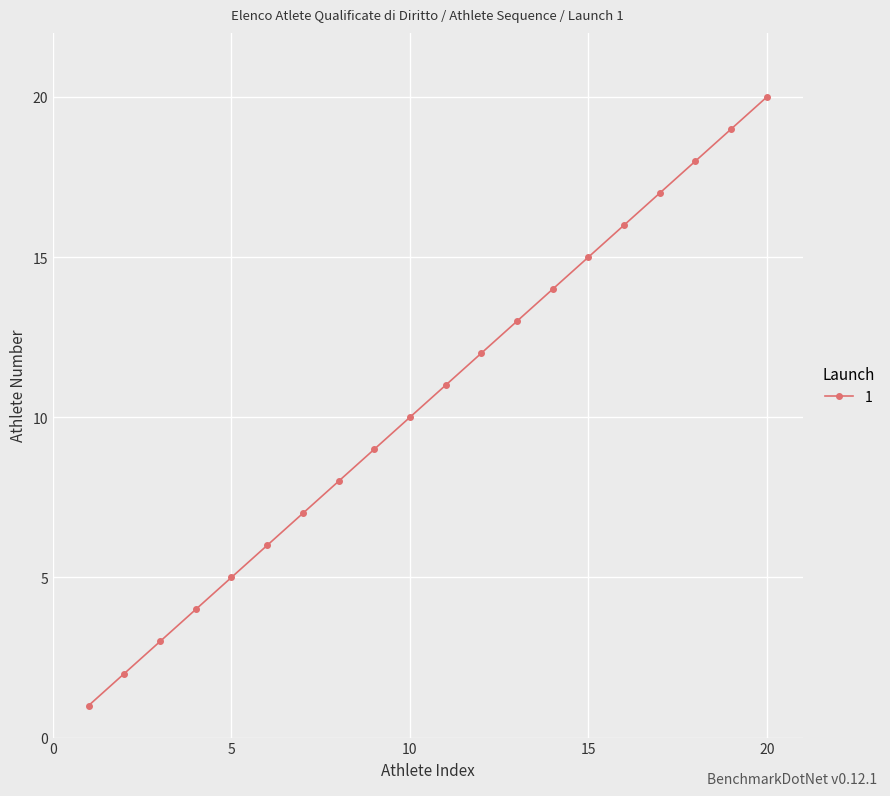

What is the value of the 1st point from the left?

1